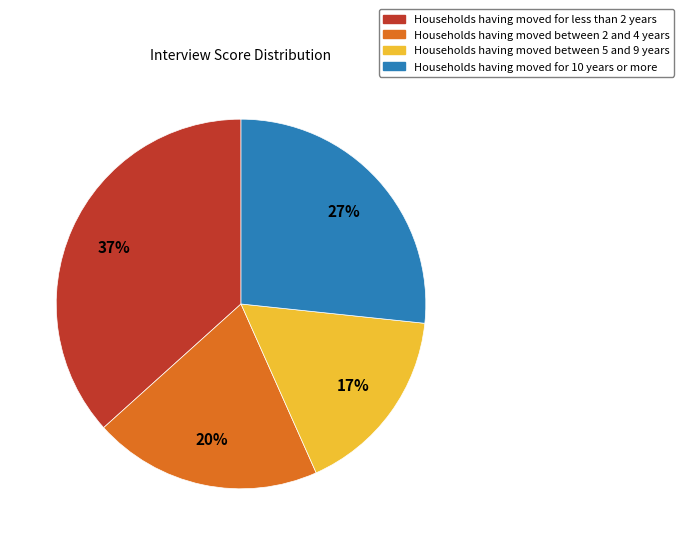

Is there a majority slice in this chart?

No